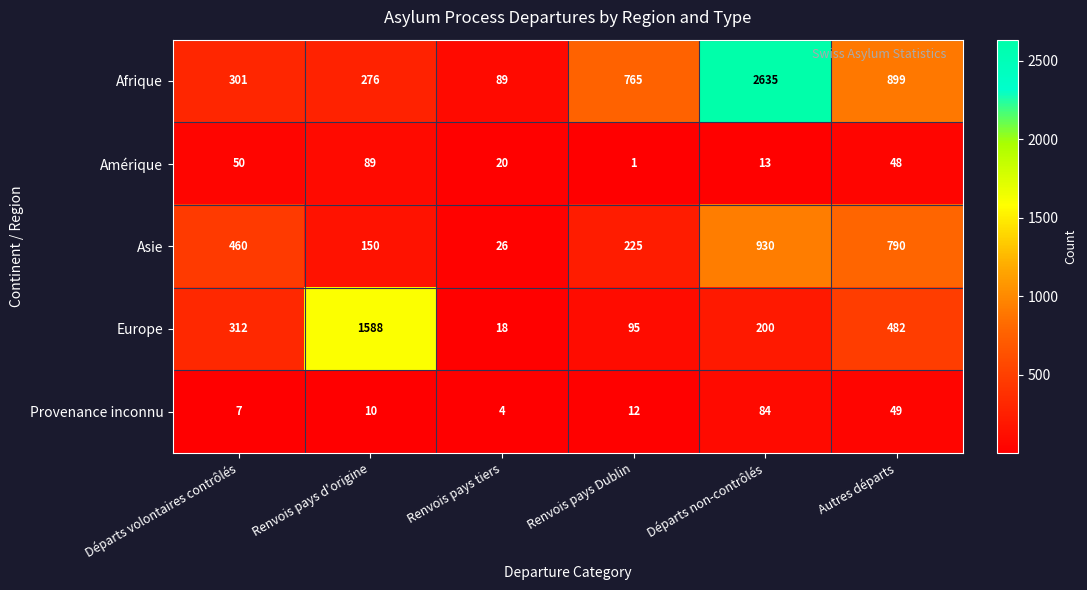

Reading left to right, what are all the values shown in this chart?

Afrique: Départs volontaires contrôlés=301	Renvois pays d'origine=276	Renvois pays tiers=89	Renvois pays Dublin=765	Départs non-contrôlés=2635	Autres départs=899
Amérique: Départs volontaires contrôlés=50	Renvois pays d'origine=89	Renvois pays tiers=20	Renvois pays Dublin=1	Départs non-contrôlés=13	Autres départs=48
Asie: Départs volontaires contrôlés=460	Renvois pays d'origine=150	Renvois pays tiers=26	Renvois pays Dublin=225	Départs non-contrôlés=930	Autres départs=790
Europe: Départs volontaires contrôlés=312	Renvois pays d'origine=1588	Renvois pays tiers=18	Renvois pays Dublin=95	Départs non-contrôlés=200	Autres départs=482
Provenance inconnu: Départs volontaires contrôlés=7	Renvois pays d'origine=10	Renvois pays tiers=4	Renvois pays Dublin=12	Départs non-contrôlés=84	Autres départs=49